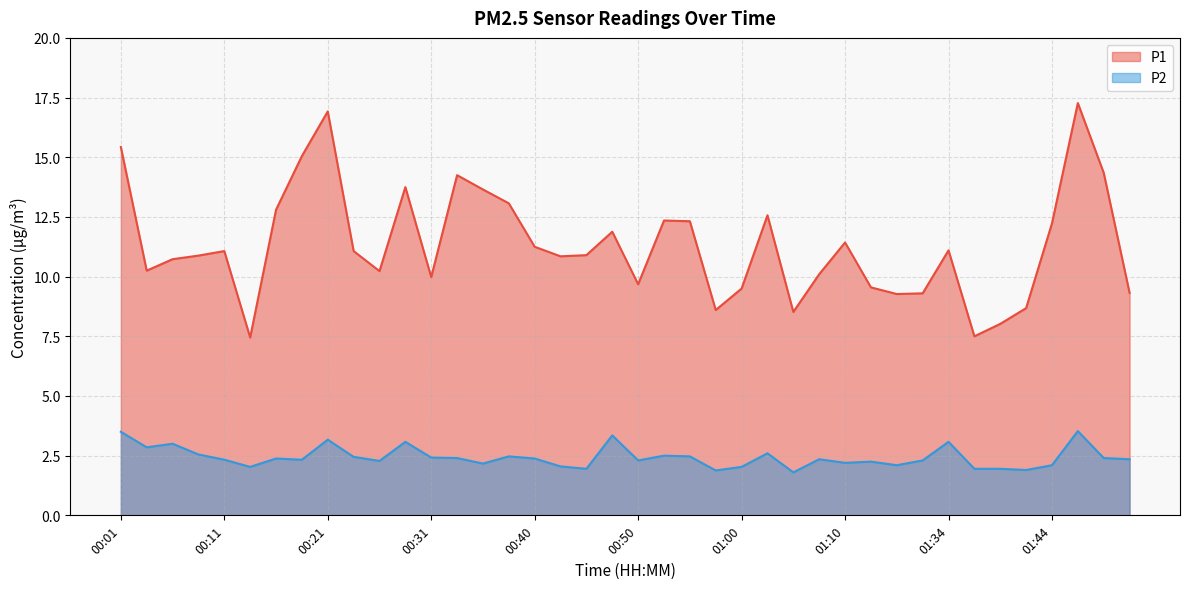

Rank the categories by P2 value from highest to lowest.

01:47, 00:01, 00:48, 00:21, 00:28, 01:34, 00:06, 00:04, 01:03, 00:09, 00:53, 00:38, 00:55, 00:23, 00:31, 00:33, 01:55, 00:16, 00:40, 01:07, 01:58, 00:11, 00:18, 00:50, 01:32, 00:26, 01:12, 01:10, 00:35, 01:18, 01:44, 00:43, 00:13, 01:00, 00:45, 01:37, 01:39, 01:42, 00:58, 01:05